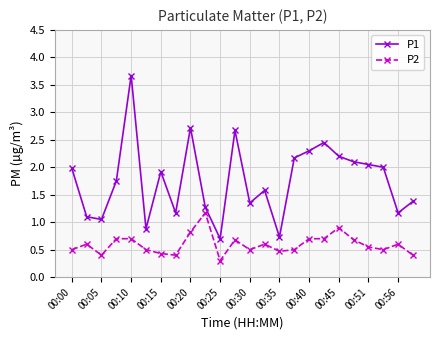

Which series has the largest range (max minus min)?

P1